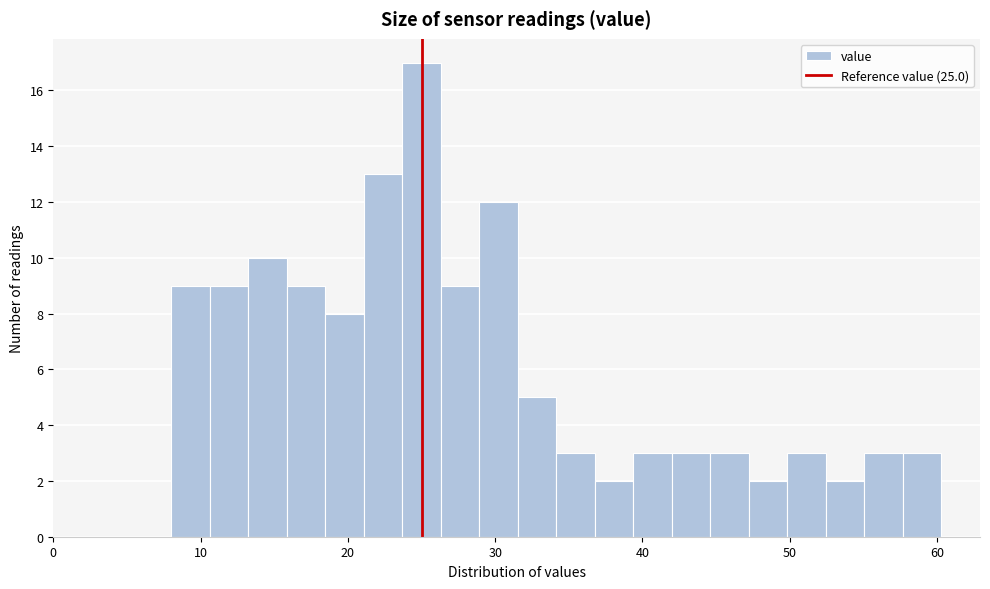

Read against the x-axis, roughly where is the centre of the tallest bar?

25